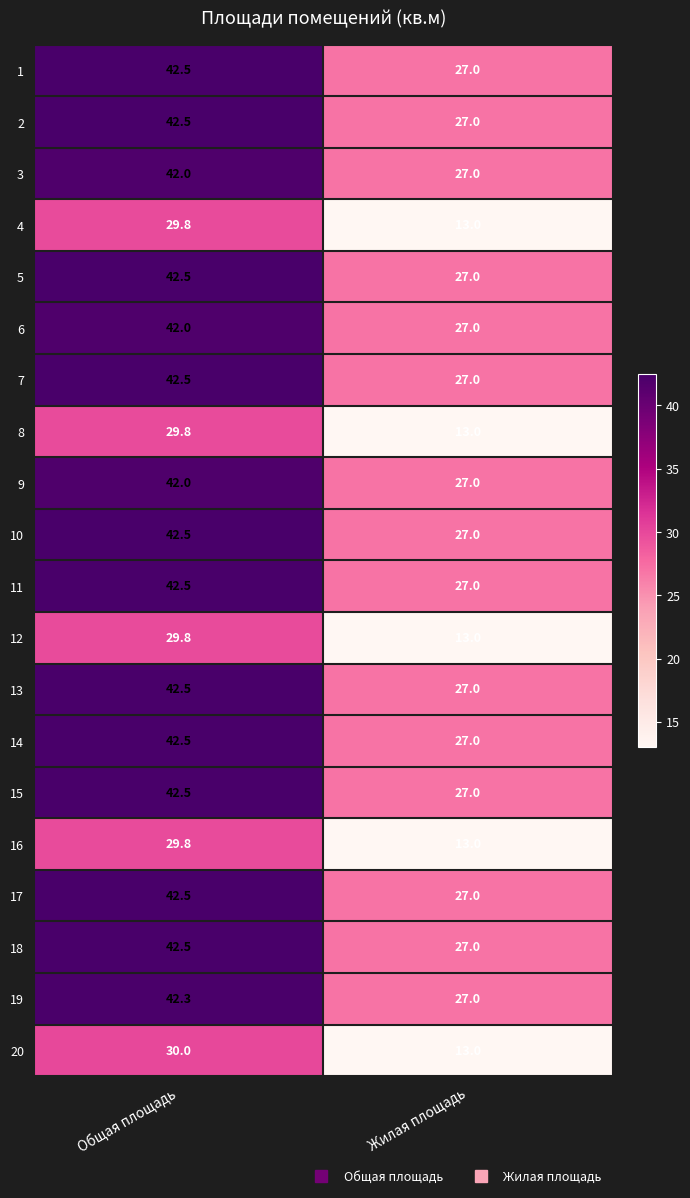

How many series are shown in this chart?

20